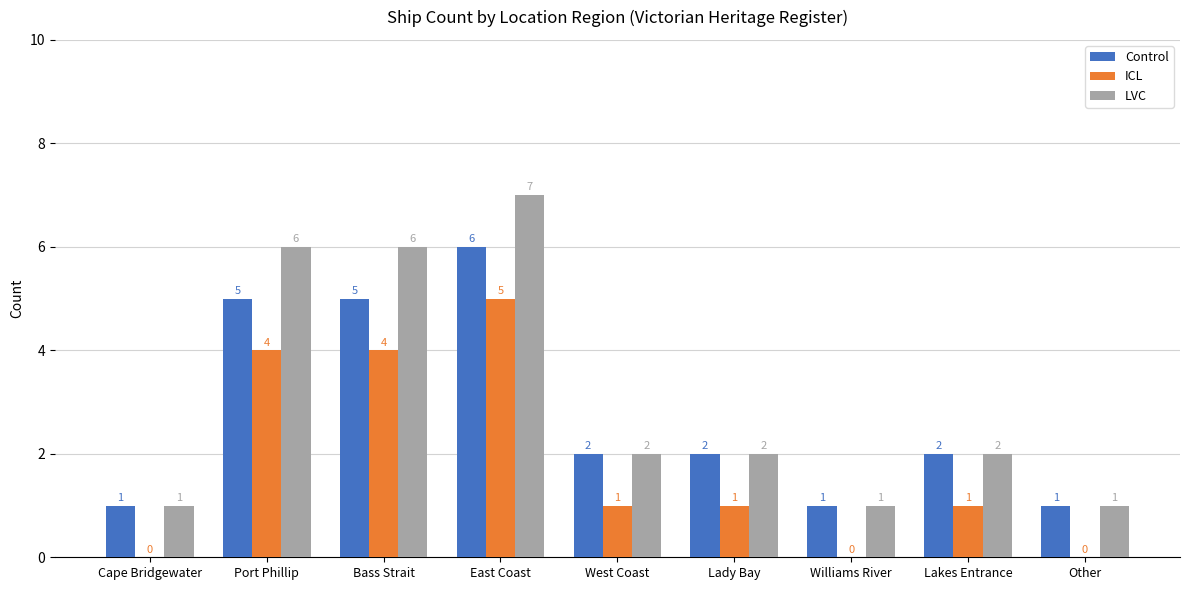

At which category is the sum across all series the highest?

East Coast